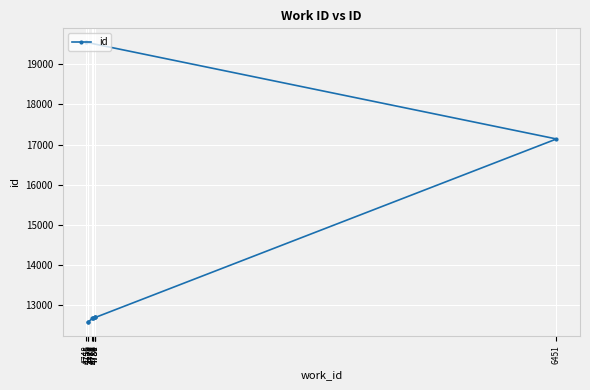

Read the value at 4756.

12586